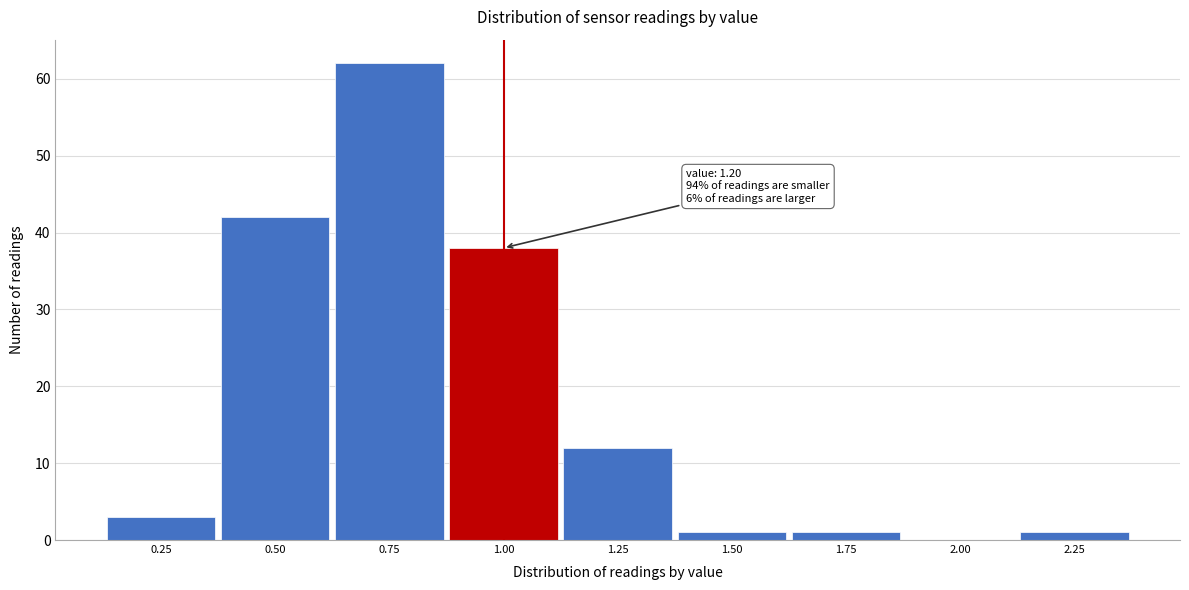

Reading left to right, what are all the values shown in this chart?

0.25=3	0.50=42	0.75=62	1.00=38	1.25=12	1.50=1	1.75=1	2.00=0	2.25=1